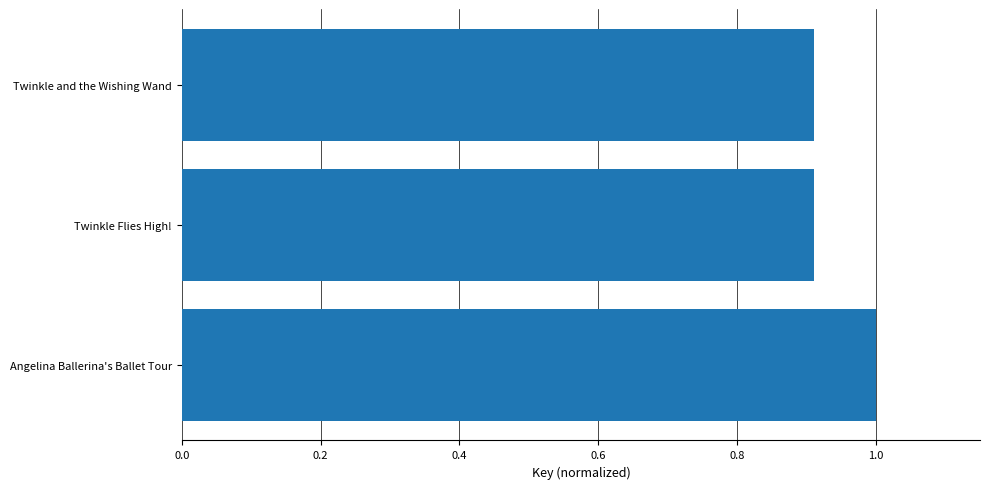

What is the maximum value shown in the chart?

1.0